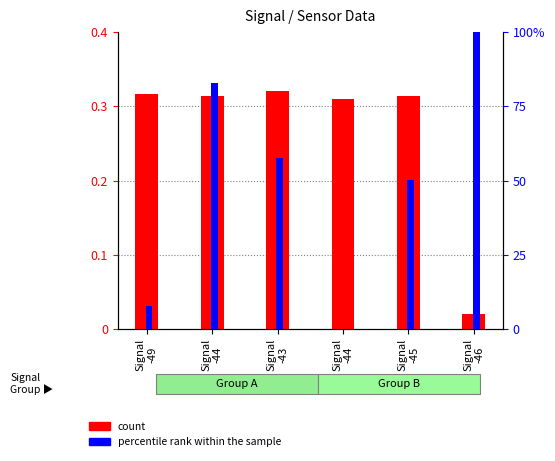

What is the difference between the second highest and second lowest values in the percentile rank within the sample series?

75.2